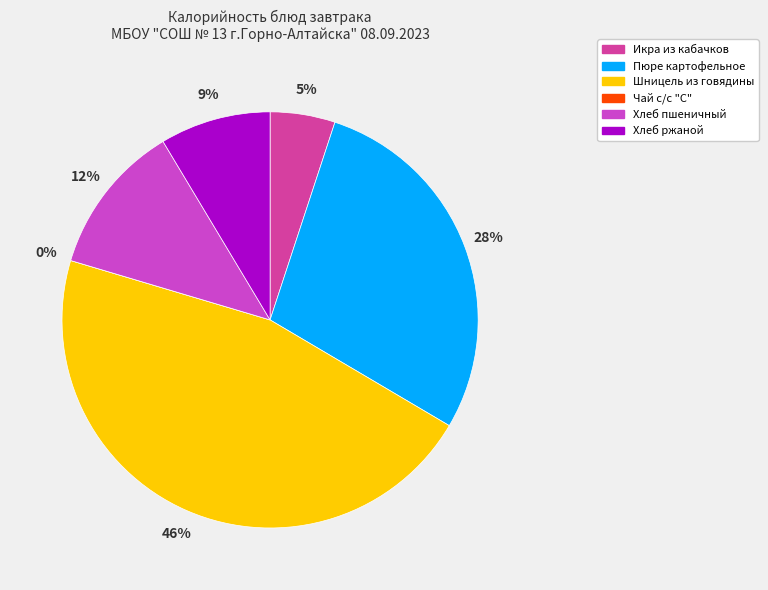

Is it true that Чай с/с "С" is 0% of the pie?

True